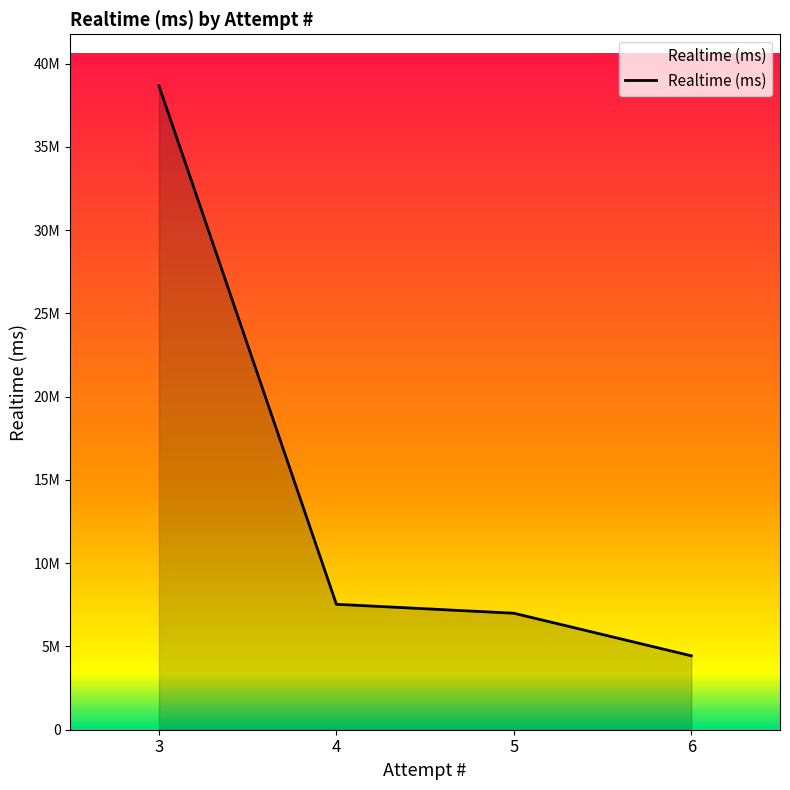

What is the sum of all values?

57630505